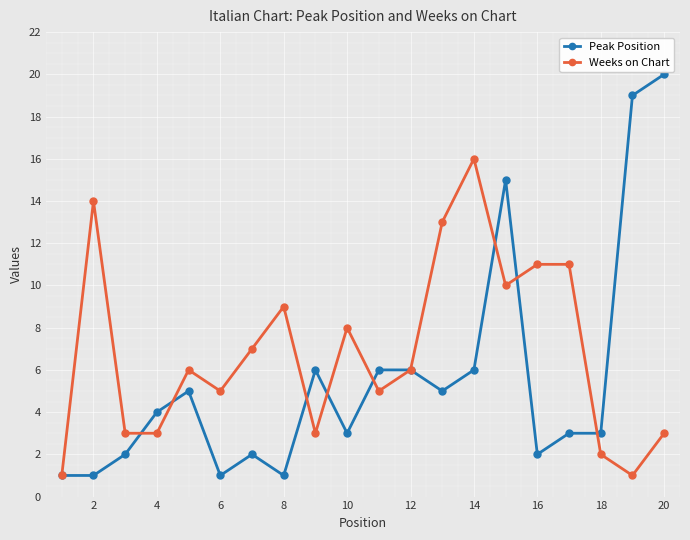

What are all the series names shown in the legend?

Peak Position, Weeks on Chart